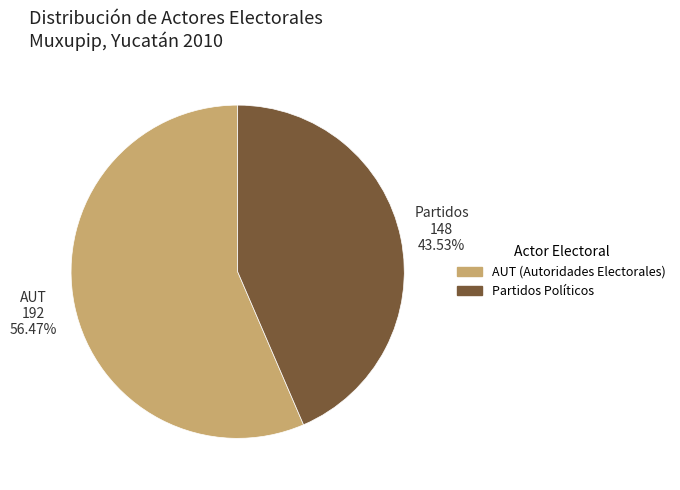

Is there any slice that represents more than half of the pie?

Yes